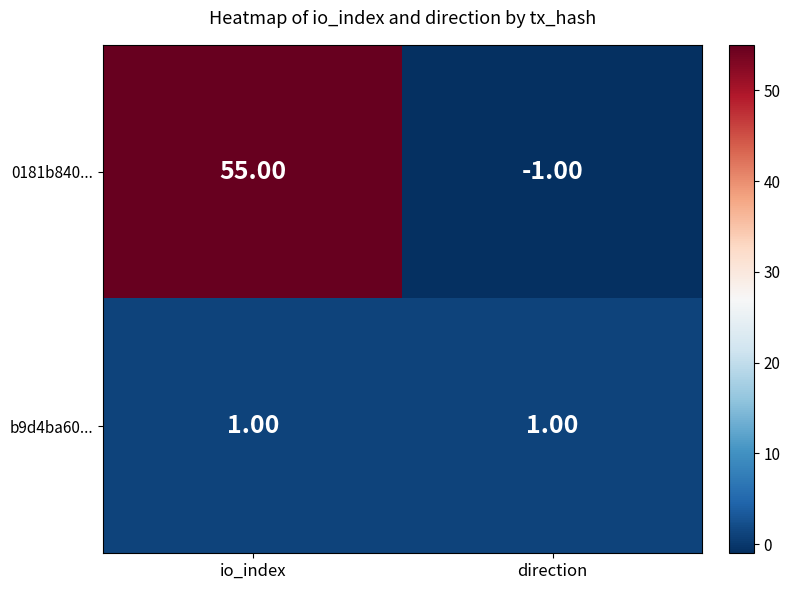

Which series changed the most between io_index and direction?

0181b840...